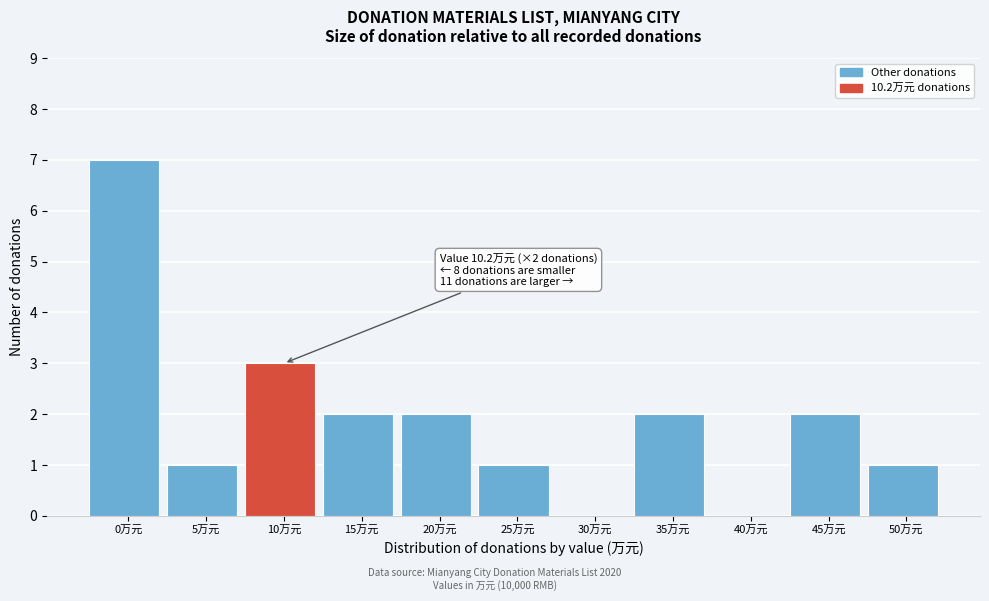

Reading left to right, extract all data points from this chart.

0万元=7	5万元=1	10万元=3	15万元=2	20万元=2	25万元=1	30万元=0	35万元=2	40万元=0	45万元=2	50万元=1